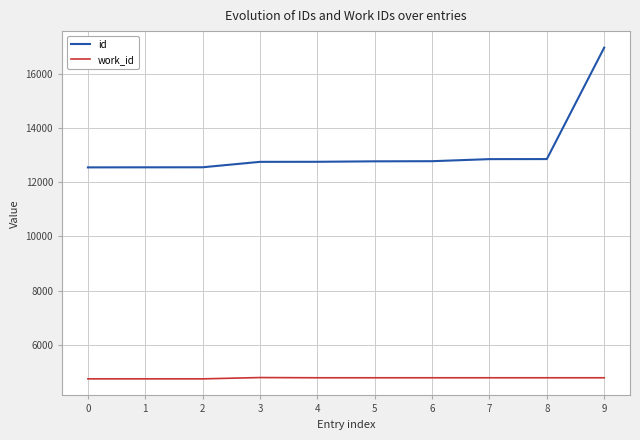

What is the difference between the highest and lowest values at 6?

7984